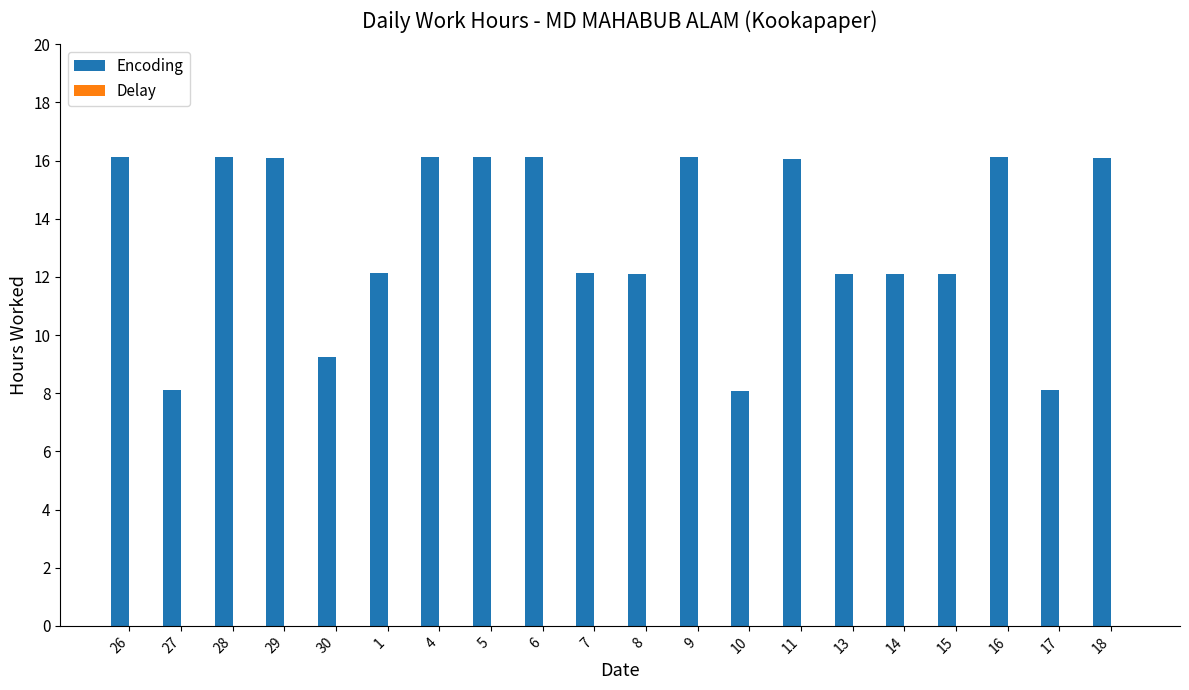

What is the smallest value displayed?

8.1